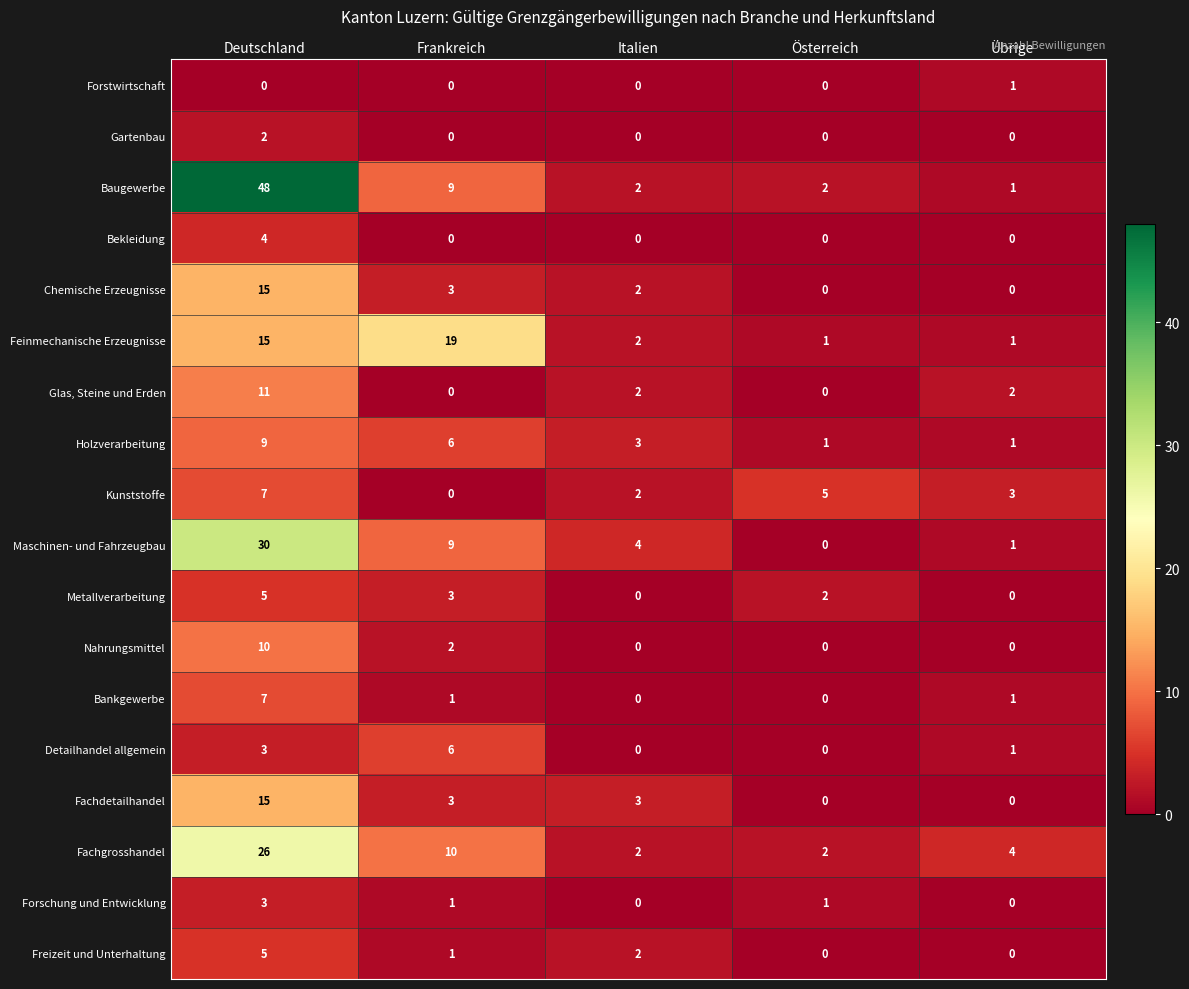

Count the Freizeit und Unterhaltung values in the range 0 to 2.

4